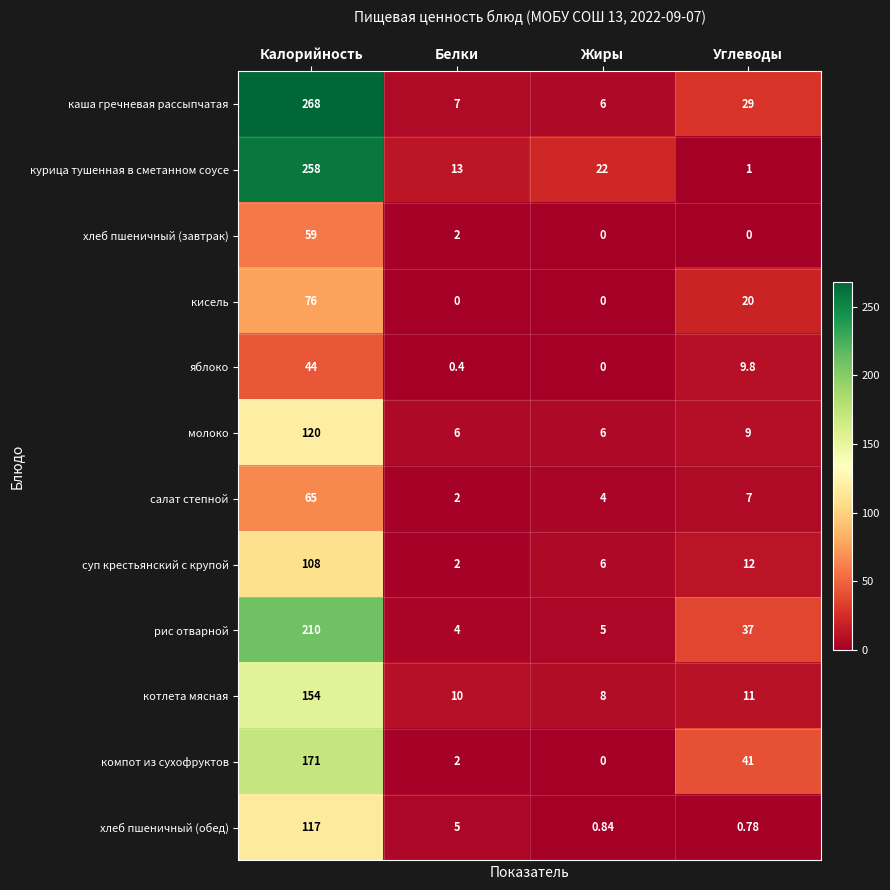

Rank the categories by яблоко value from lowest to highest.

Жиры, Белки, Углеводы, Калорийность